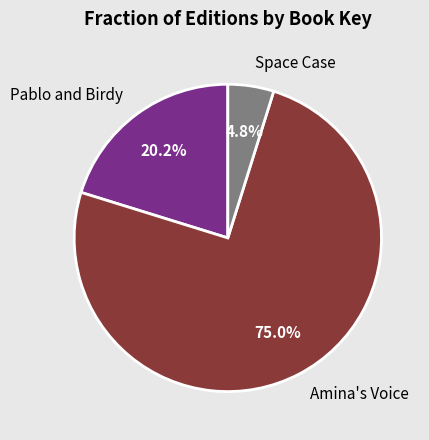

The Pablo and Birdy slice represents 20% of the pie. True or false?

True